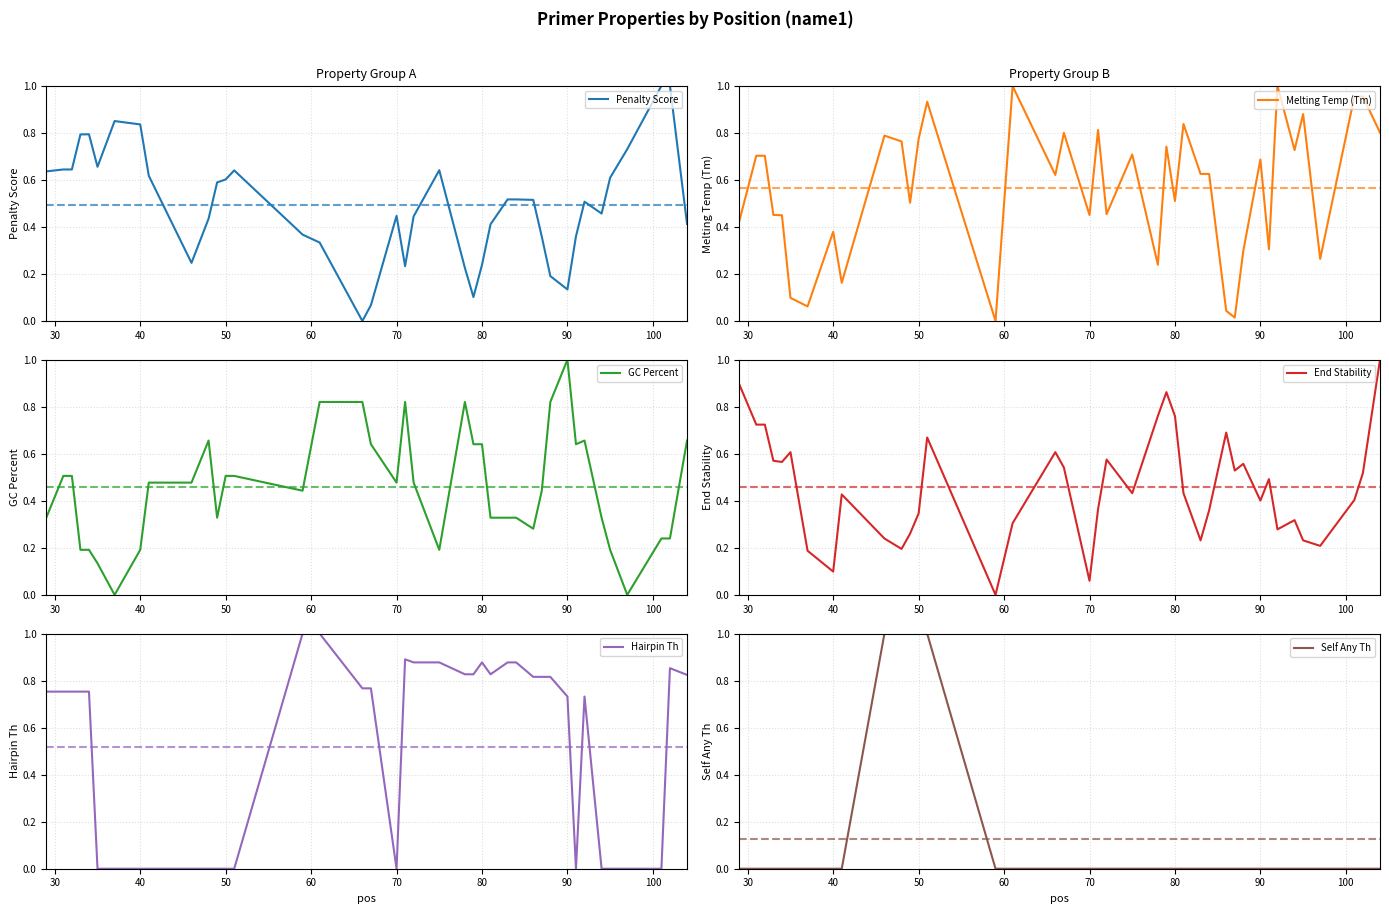

True or false: Penalty Score and Self Any Th intersect in this chart.

True